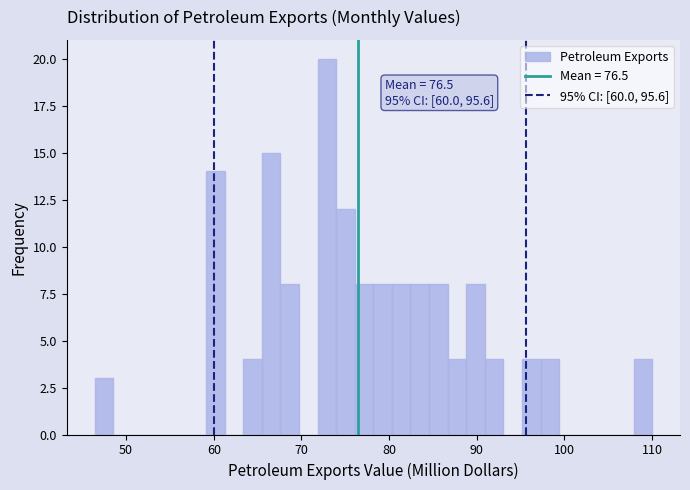

Read against the x-axis, roughly where is the centre of the tallest bar?

73